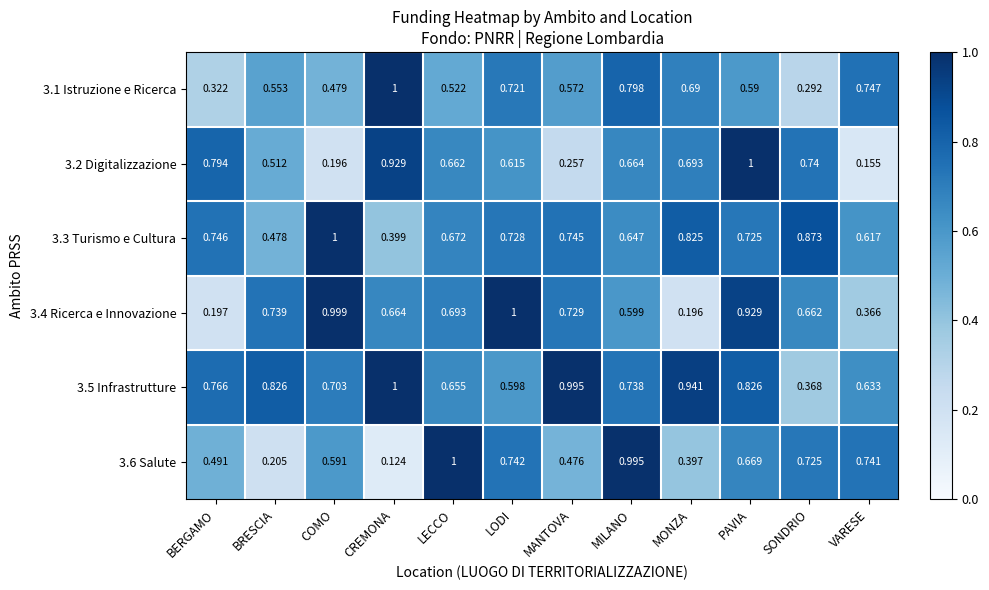

Which category has the highest value in the 3.6 Salute series?

LECCO